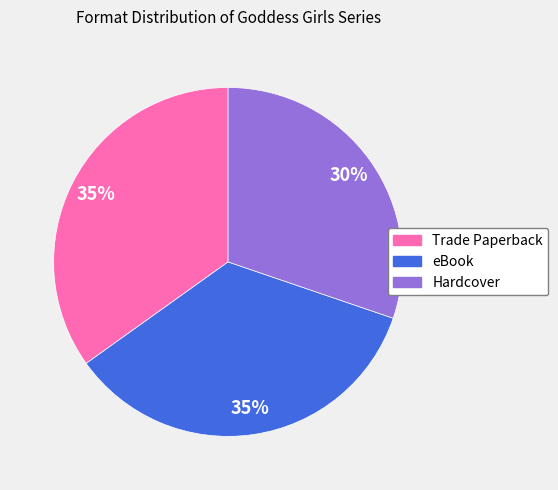

True or false: Hardcover accounts for 30% of the total.

True